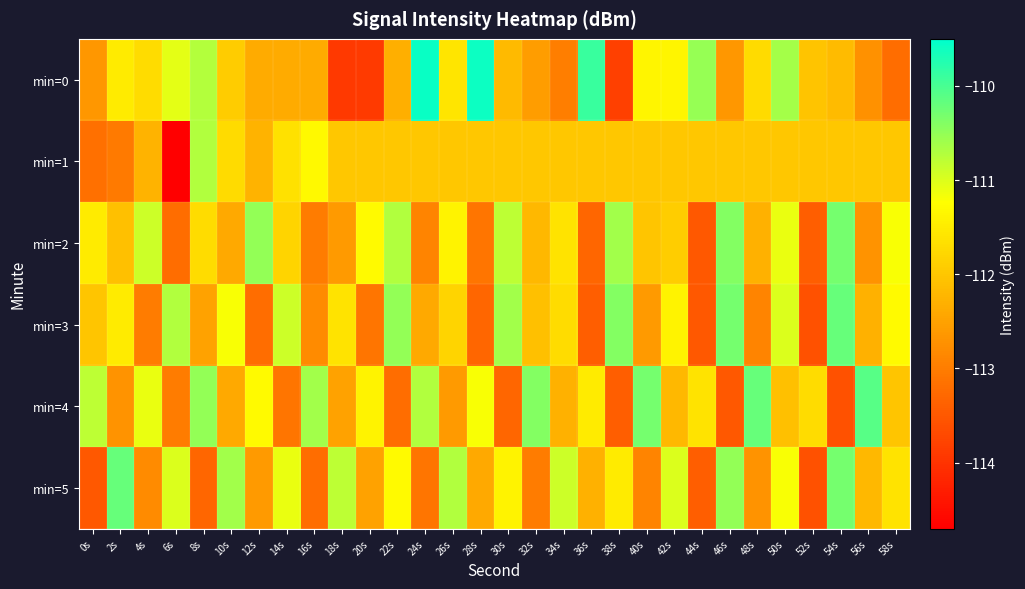

Rank the series by their maximum value, from highest to lowest.

min=0, min=4, min=3, min=5, min=2, min=1